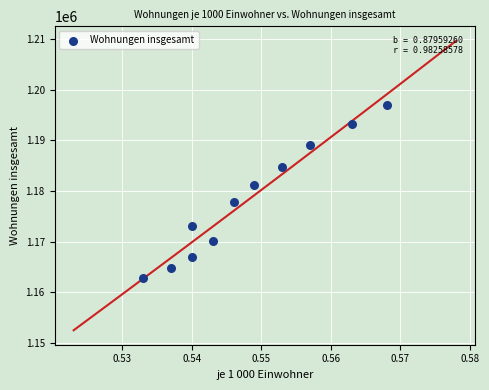

What Y value in the scatter plot is closest to 1179963?

1181304